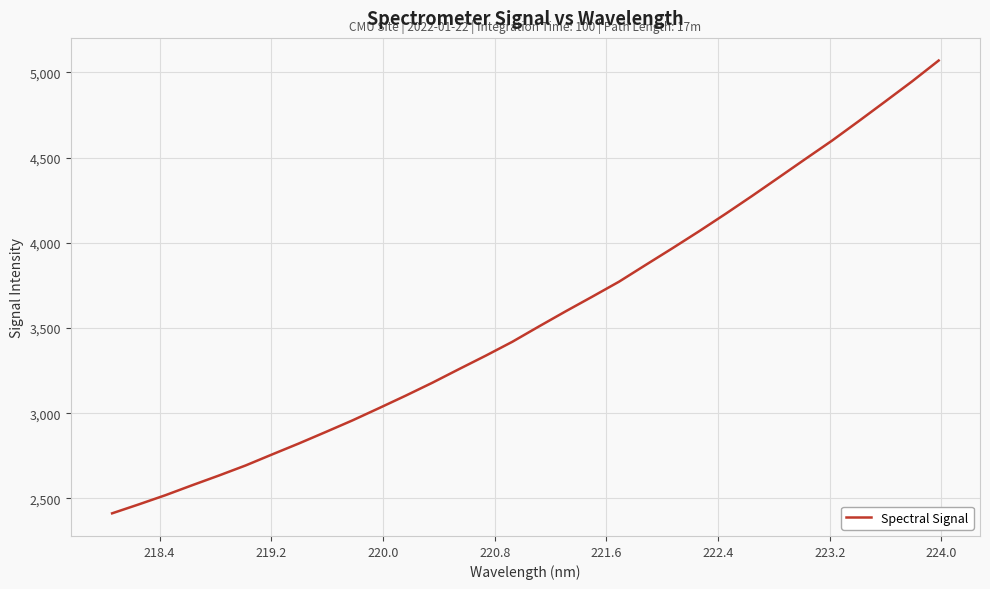

What is the difference between the maximum and minimum values?

2656.3